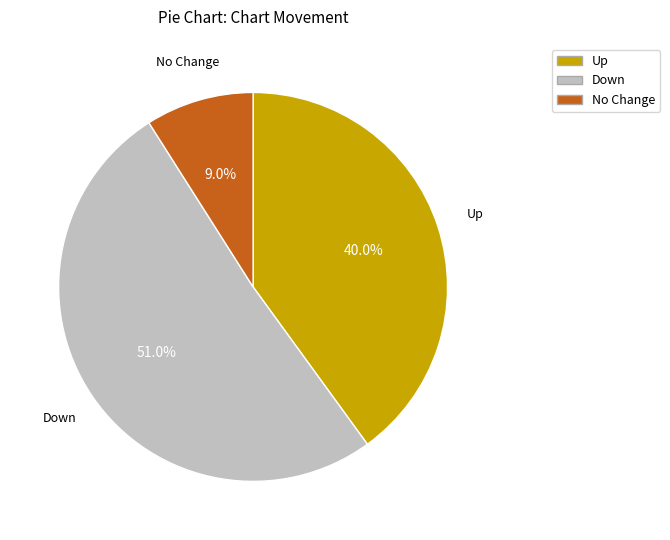

Do No Change and Up together represent more than half of the pie?

No